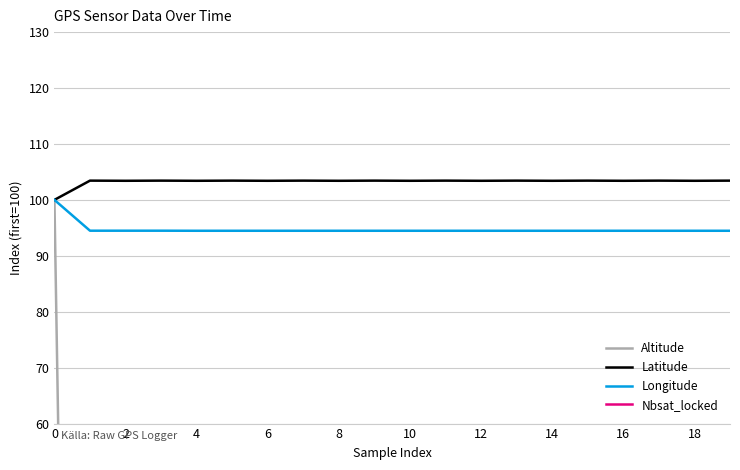

The value of Latitude at 16 is 103.4. True or false?

True